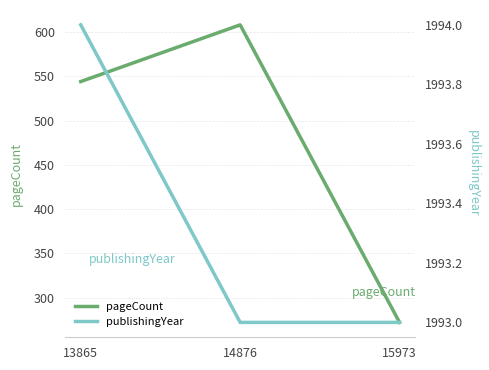

Does the chart have visible grid lines?

Yes